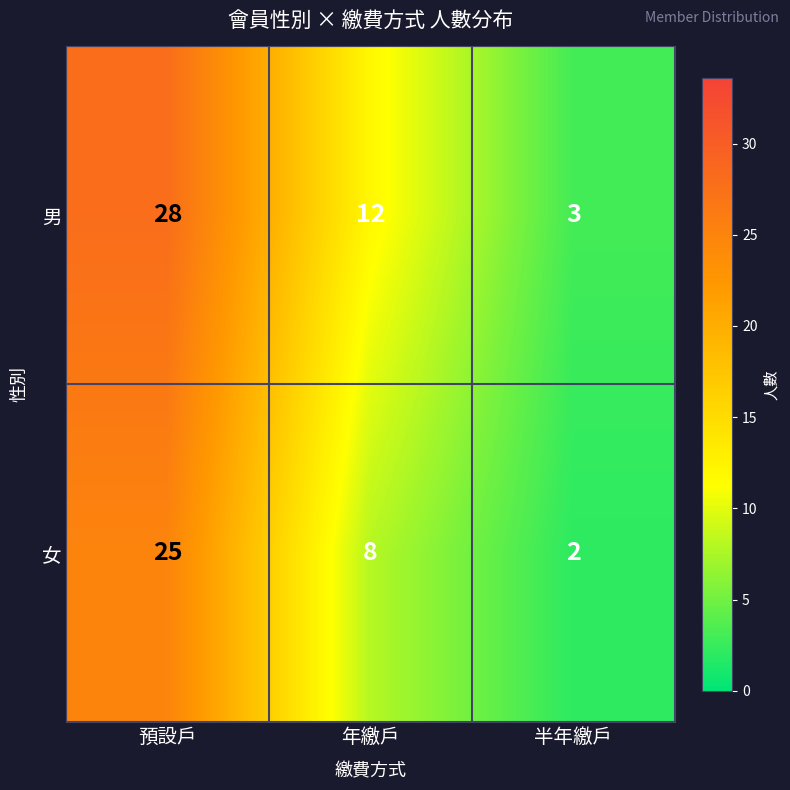

Which series has the widest spread of values?

男